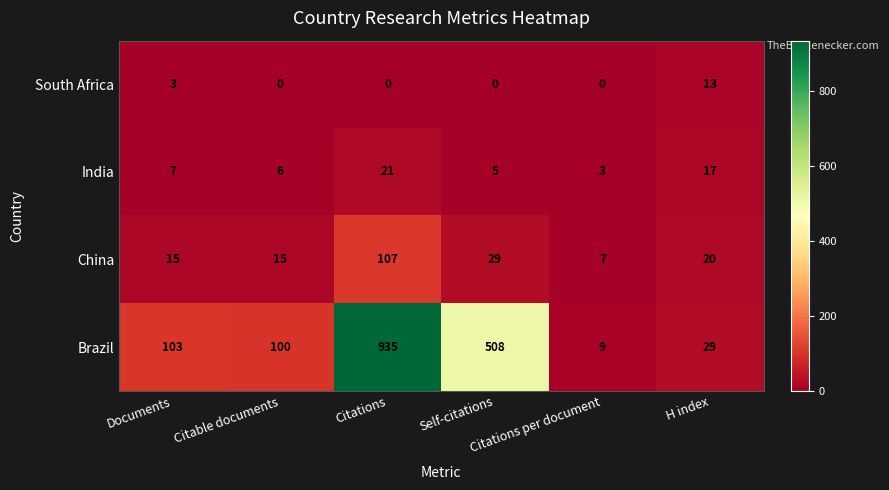

What is the lowest value of the China series?

7